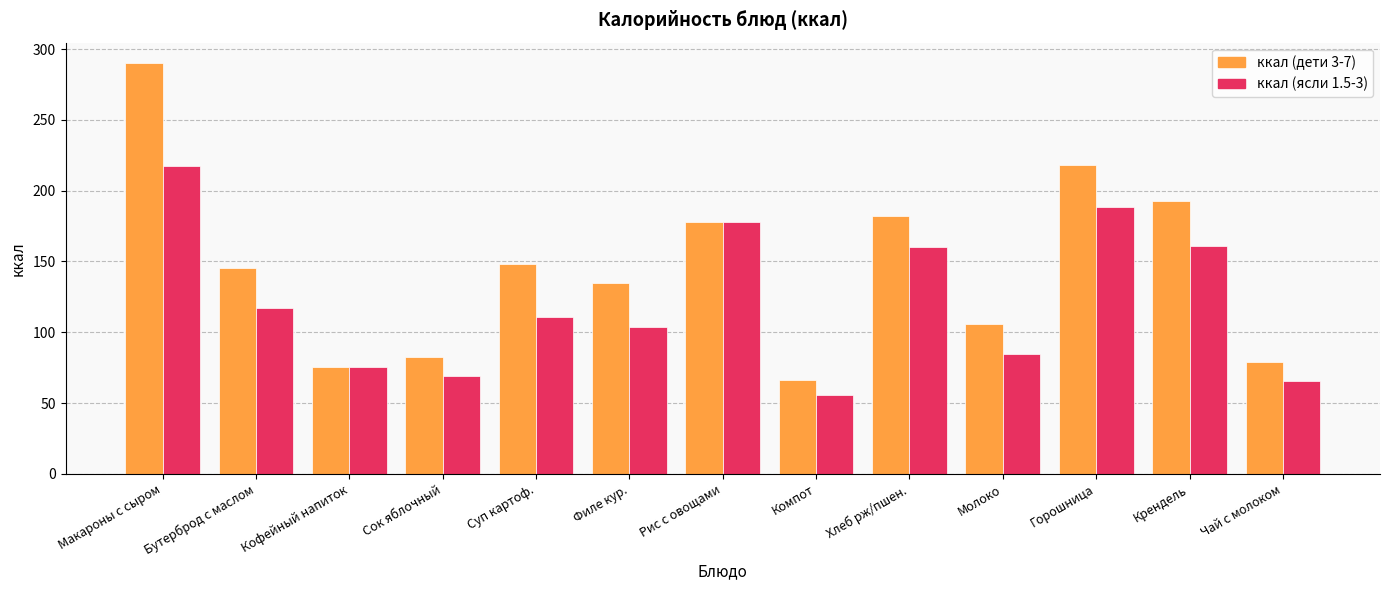

Is it true that ккал (дети 3-7) equals 80.7 at Суп картоф.?

False